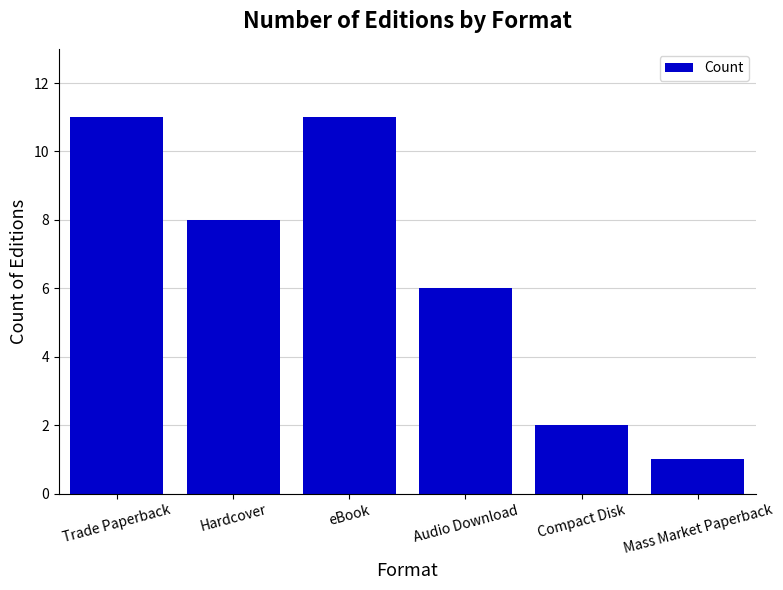

Reading left to right, list all the values displayed in this chart.

11	8	11	6	2	1